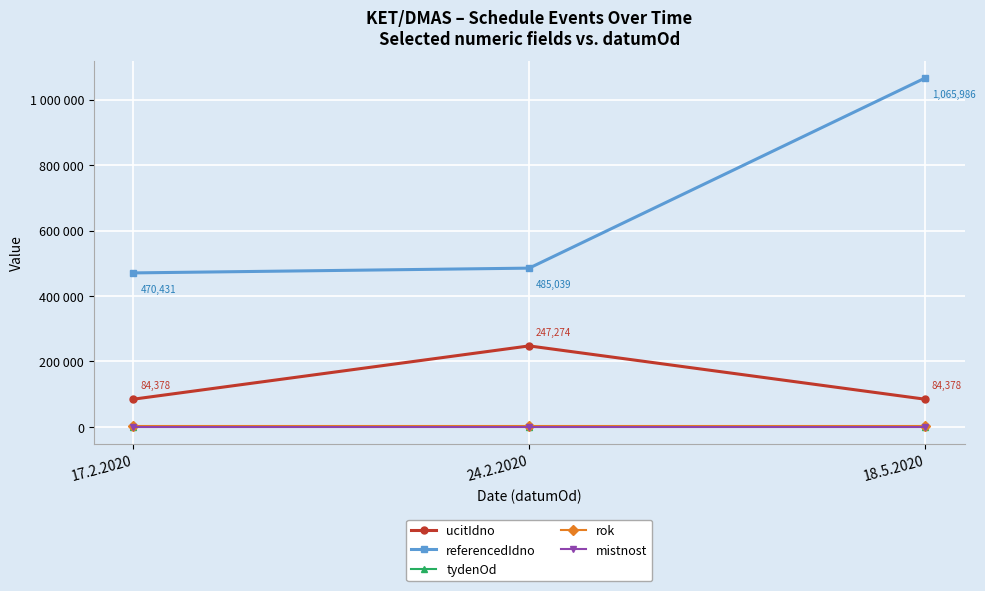

Which series changed the most between 24.2.2020 and 18.5.2020?

referencedIdno